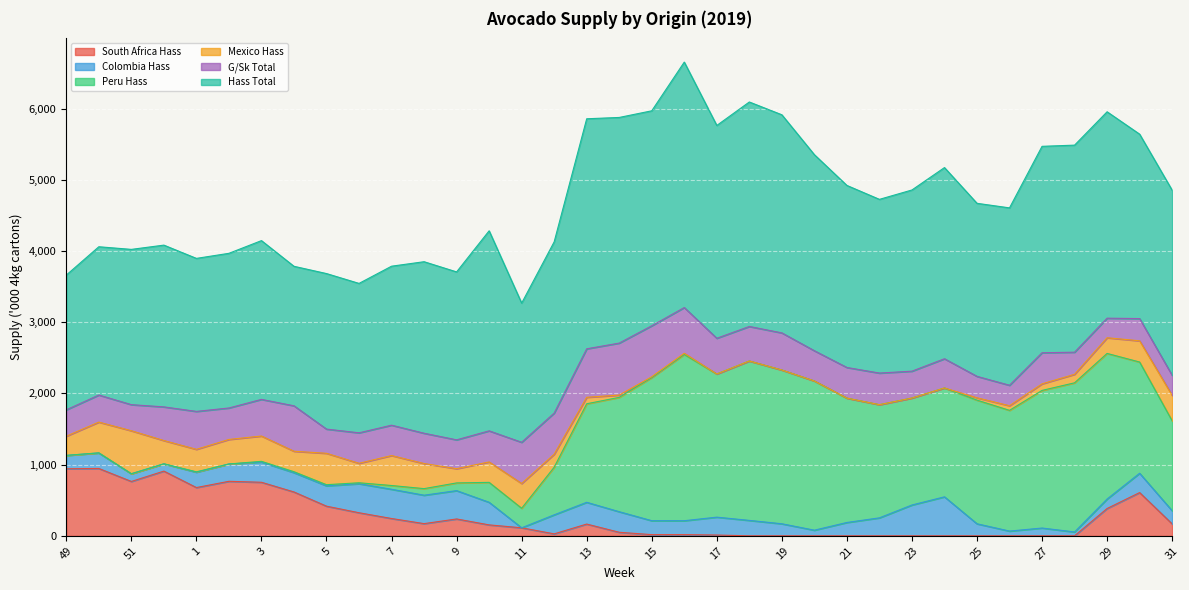

Rank the series by their maximum value, from lowest to highest.

Colombia Hass, Mexico Hass, G/Sk Total, South Africa Hass, Peru Hass, Hass Total